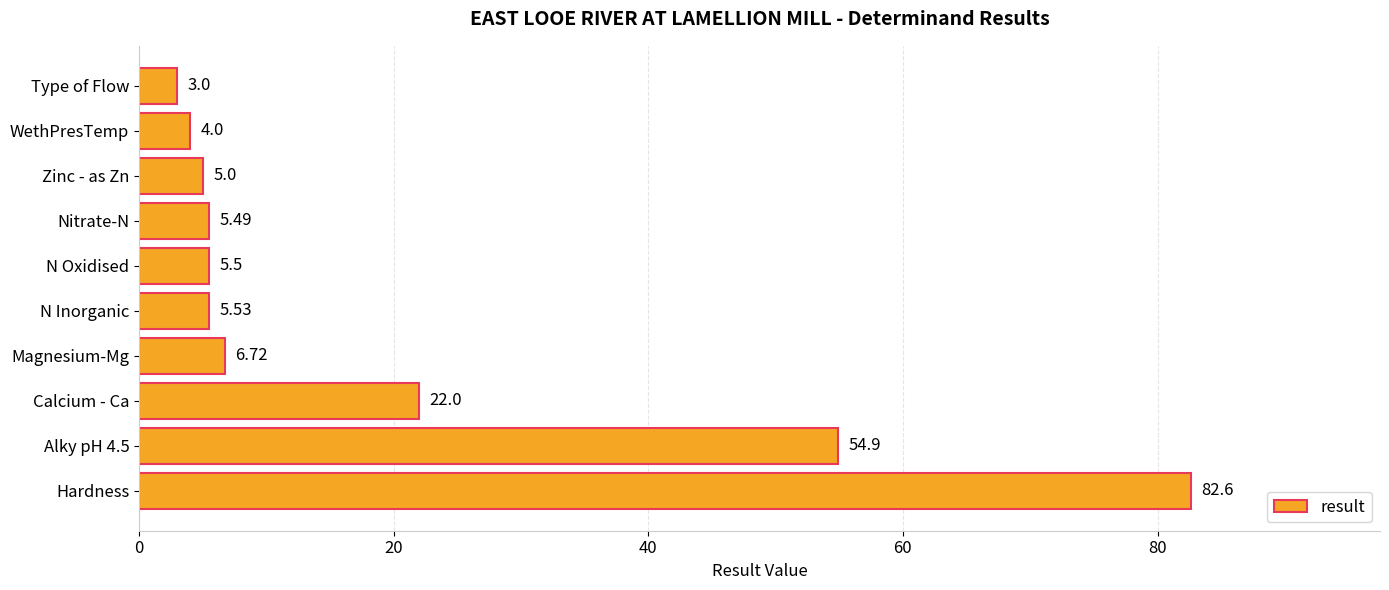

Approximately how many times larger is the value at Hardness compared to Magnesium-Mg?

12.3